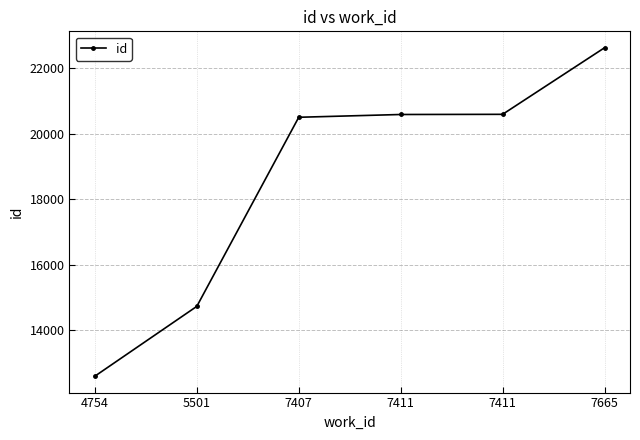

Is it true that the value at 7665 is 22632?

True